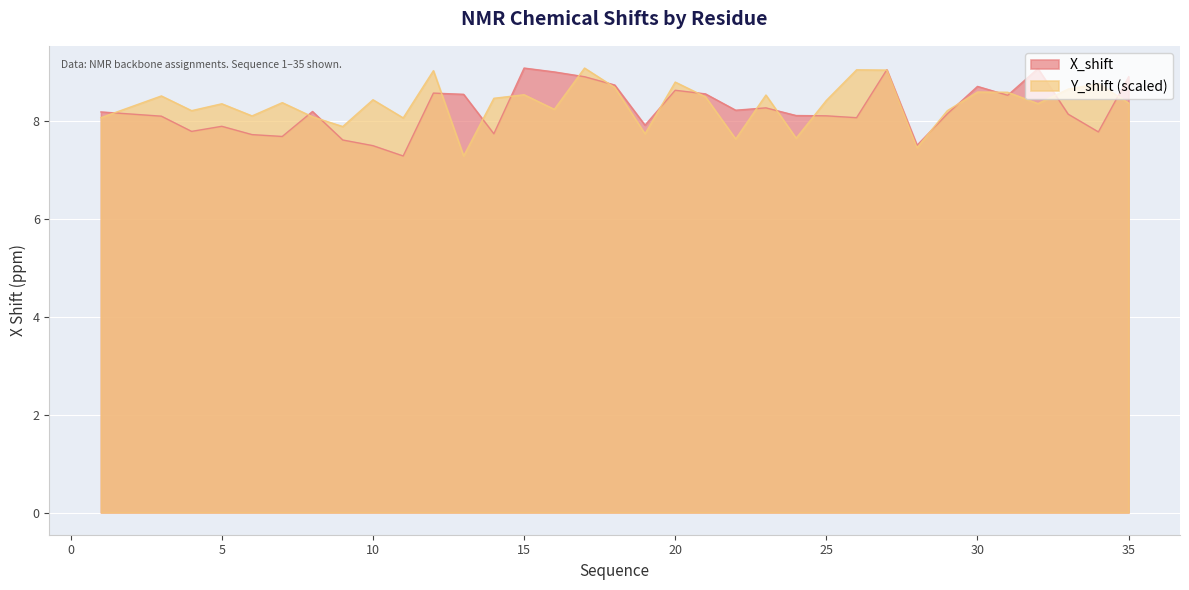

Between which two adjacent categories do X_shift and Y_shift first intersect?

1 and 3